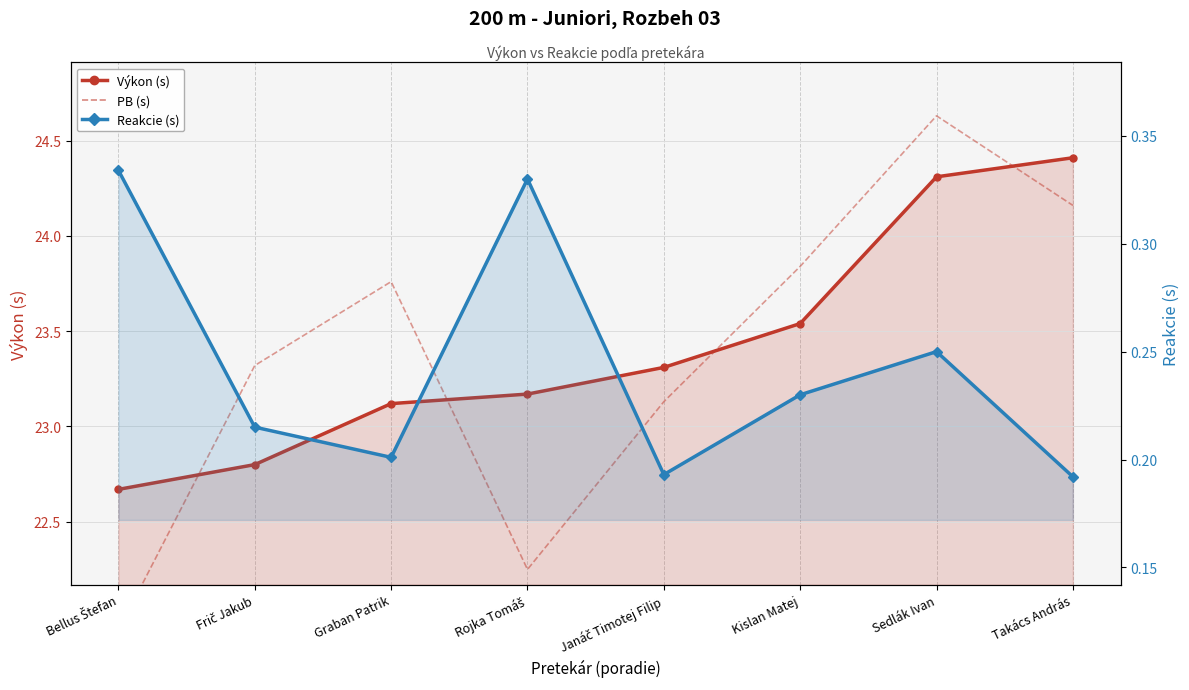

True or false: Výkon (s) and PB cross at least once.

True